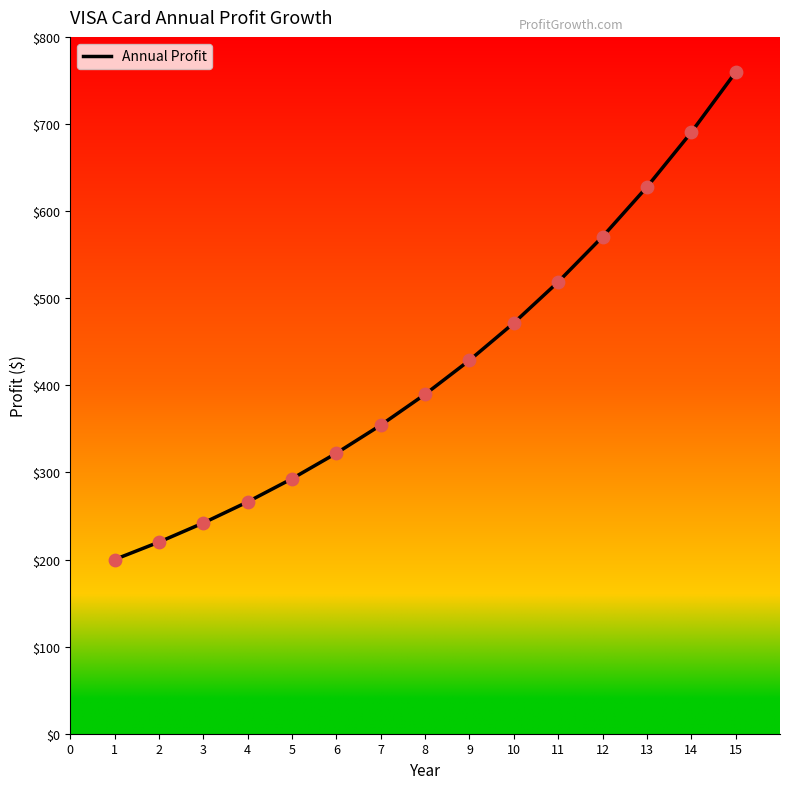

What is the ratio of the value at 2 to the value at 7?

0.6